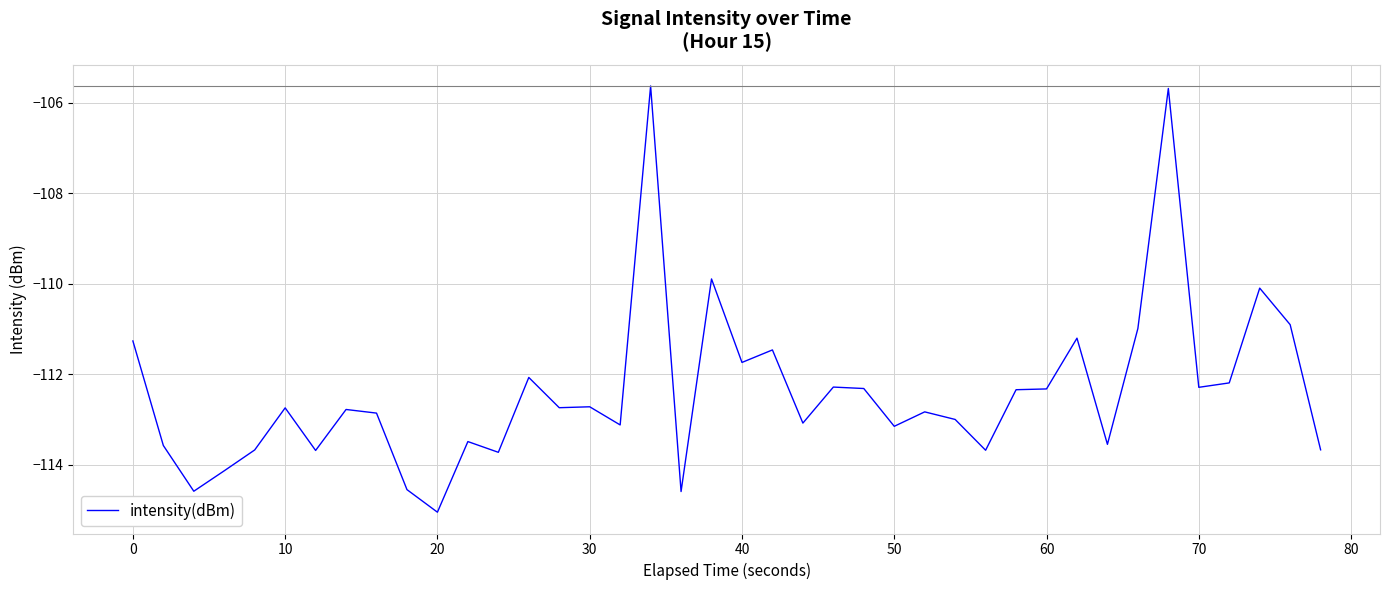

What is the difference between the maximum and minimum values?

9.4